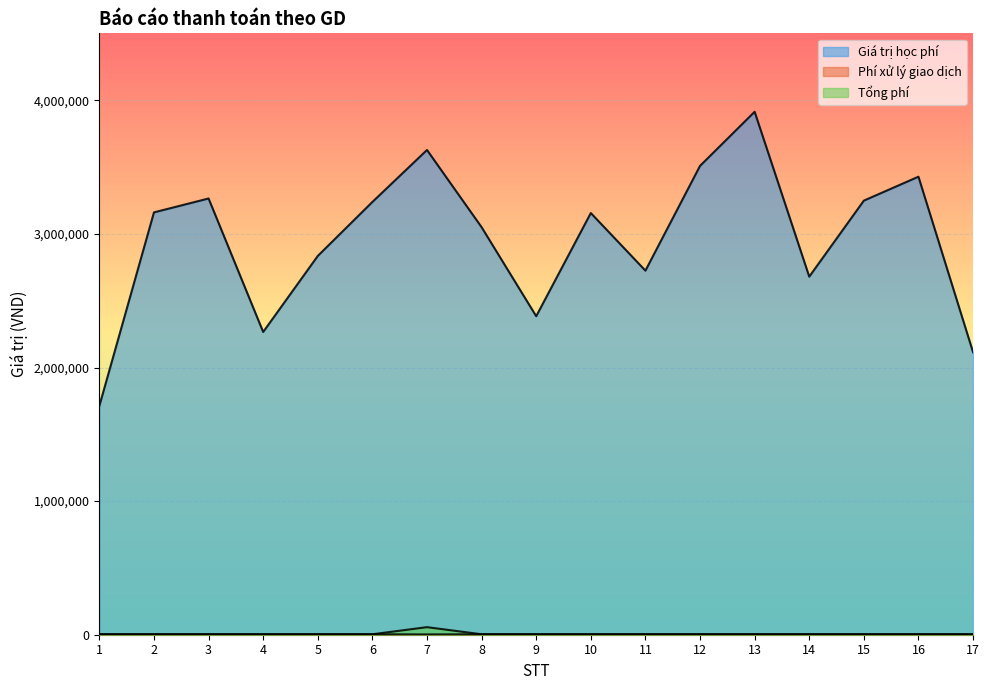

What are all the series names shown in the legend?

Giá trị học phí, Phí xử lý giao dịch, Tổng phí